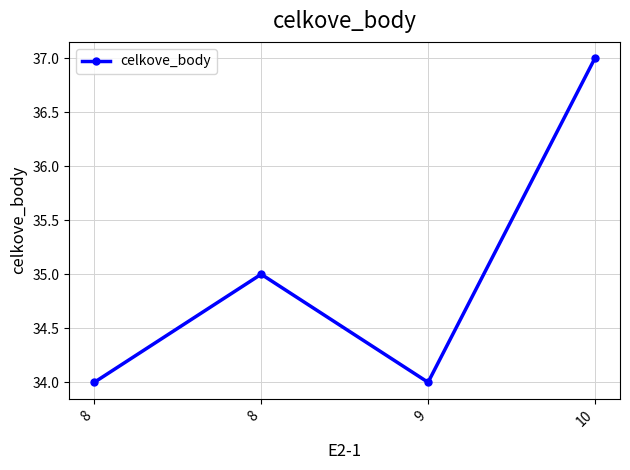

How many lines are shown in the chart?

1